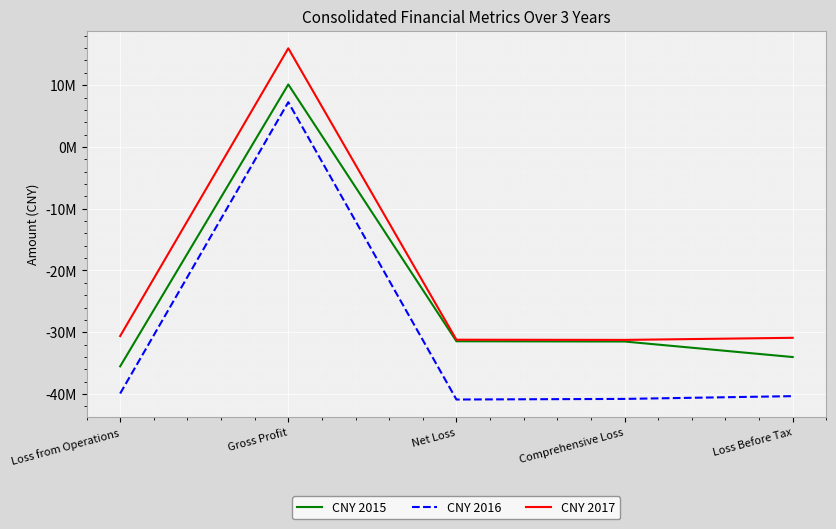

What is the difference between the highest and lowest values at Loss Before Tax?

9440831